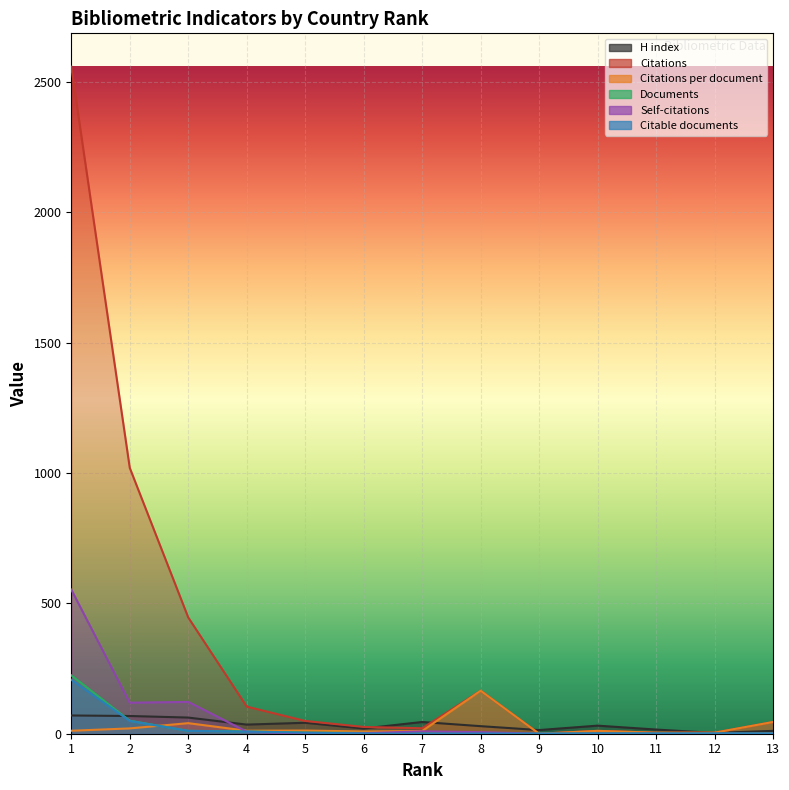

Is it true that Citations equals 0.0 at 9?

True